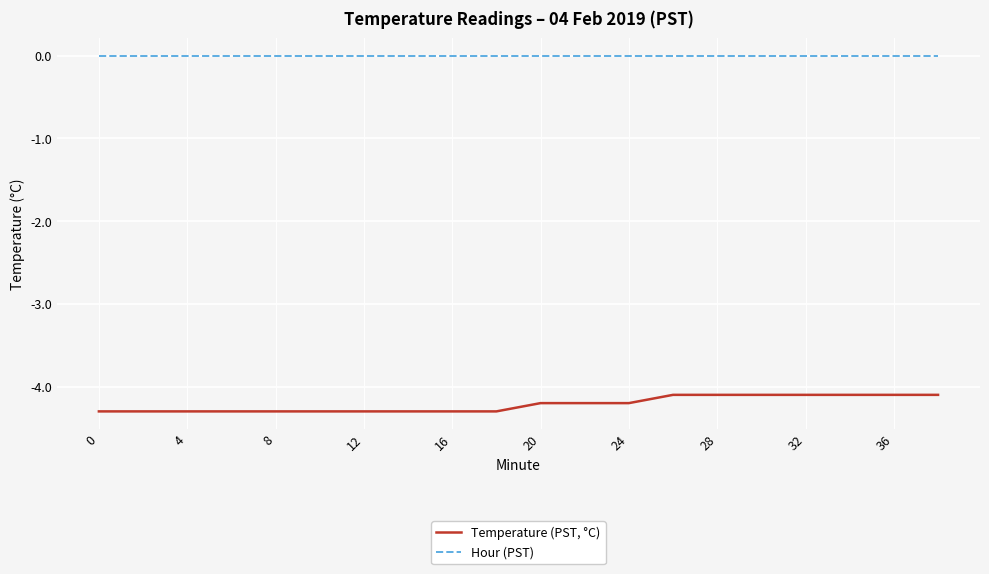

True or false: Temperature (PST, °C) and Hour (PST) cross at least once.

False